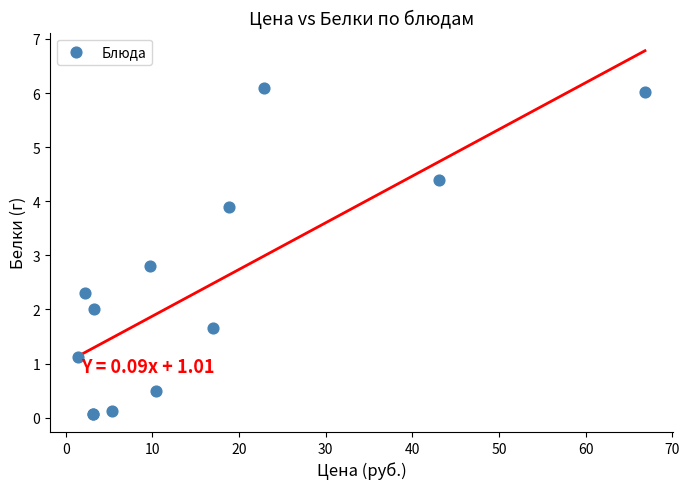

What Y value in the scatter plot is closest to 3?

2.8